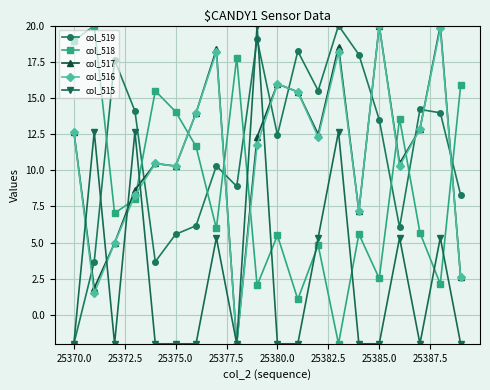

True or false: col_516 has more than 2 interior local peaks.

True